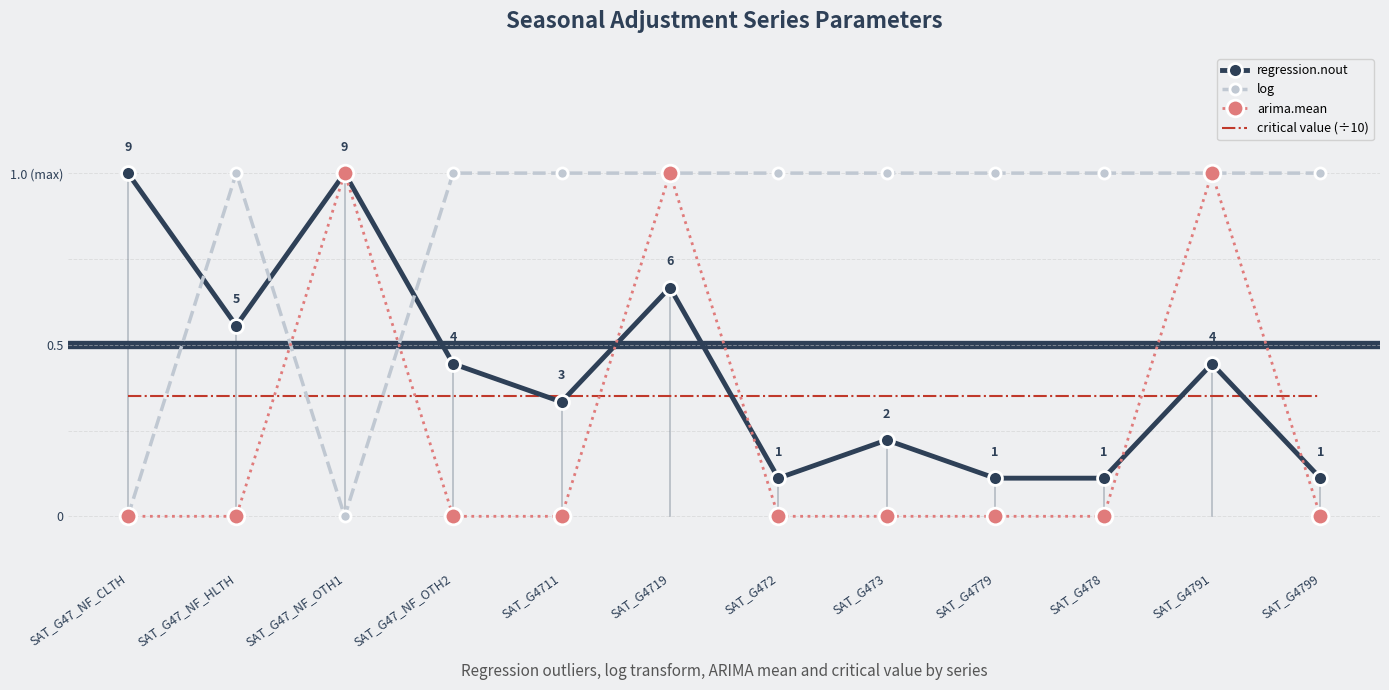

The regression.nout series shows 0.7 at SAT_G4719. True or false?

True